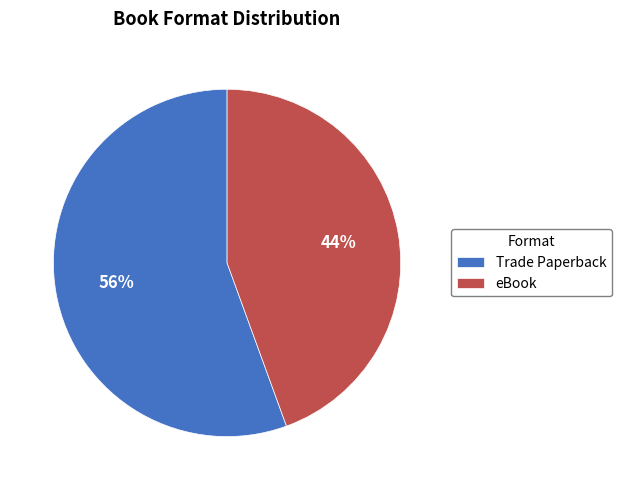

Which slice is the largest?

Trade Paperback